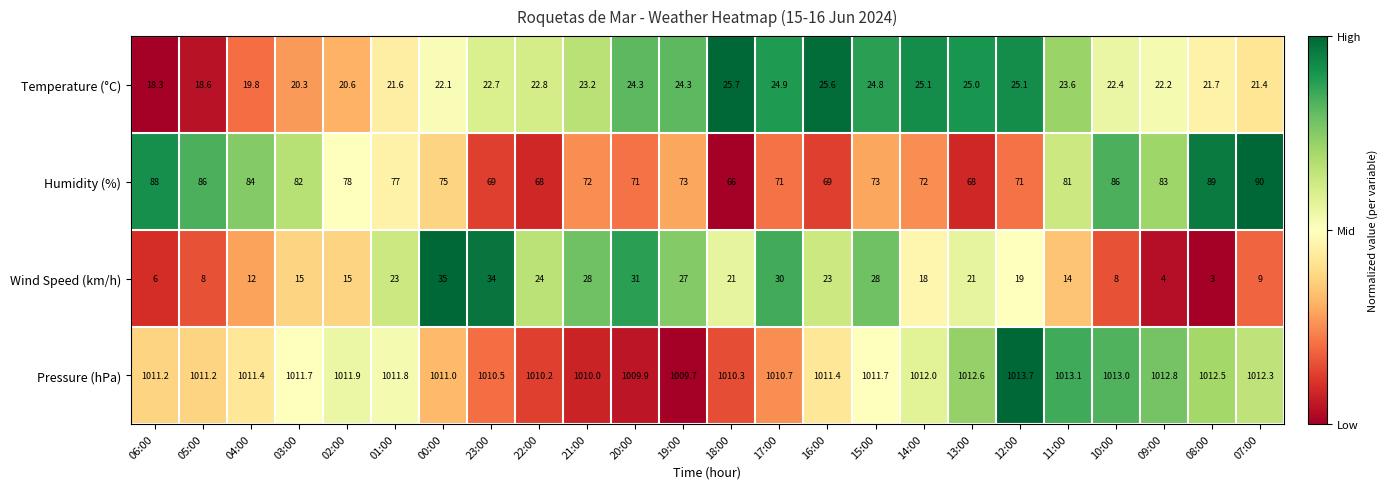

How many series are shown in this chart?

4